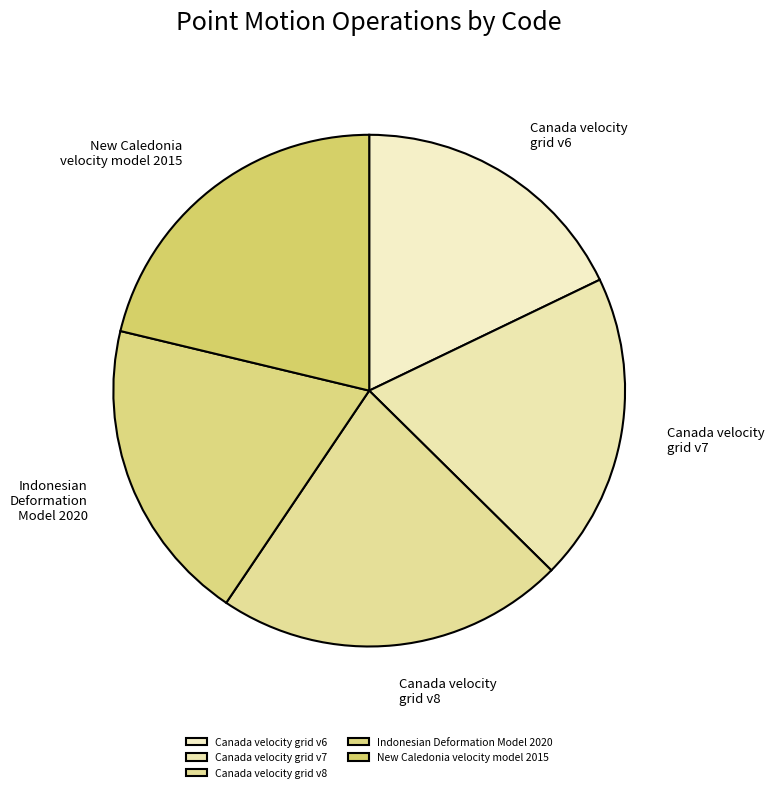

Combined, do Canada velocity grid v8 and Canada velocity grid v7 account for over 50%?

No